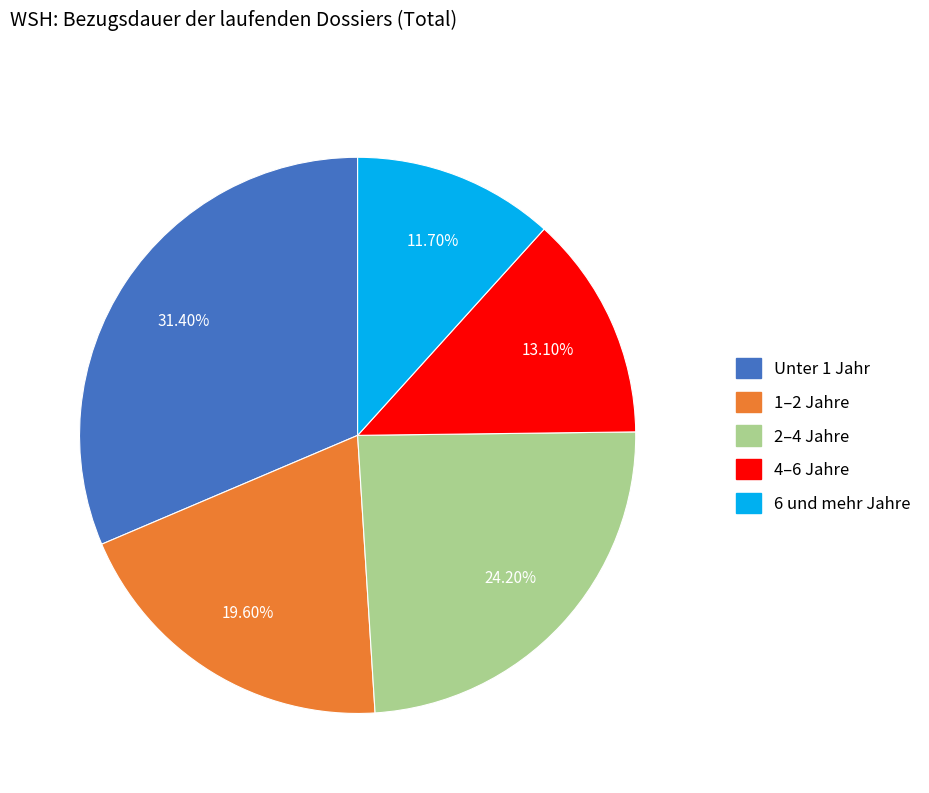

Is it true that 4–6 Jahre is 13% of the pie?

True